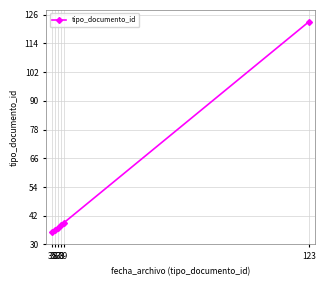

What is the change in value from 38 to 123?

+85